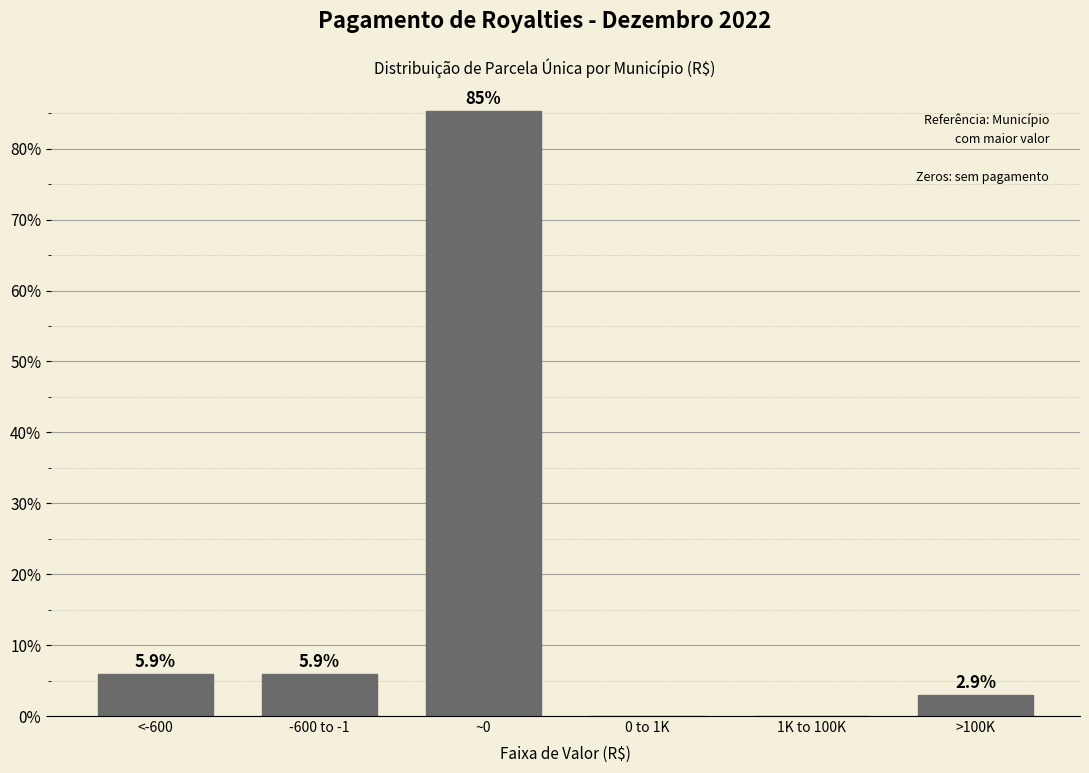

Reading left to right, list all the values displayed in this chart.

<-600=5.9	-600 to -1=5.9	~0=85.3	0 to 1K=0.0	1K to 100K=0.0	>100K=2.9